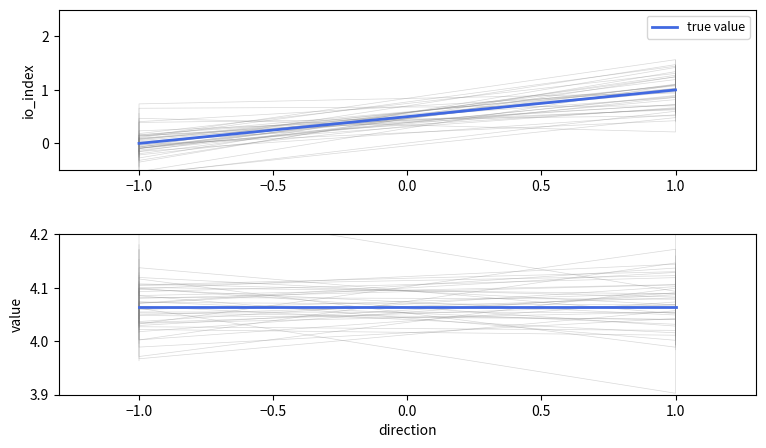

Is this an area chart (filled region under the line)?

No